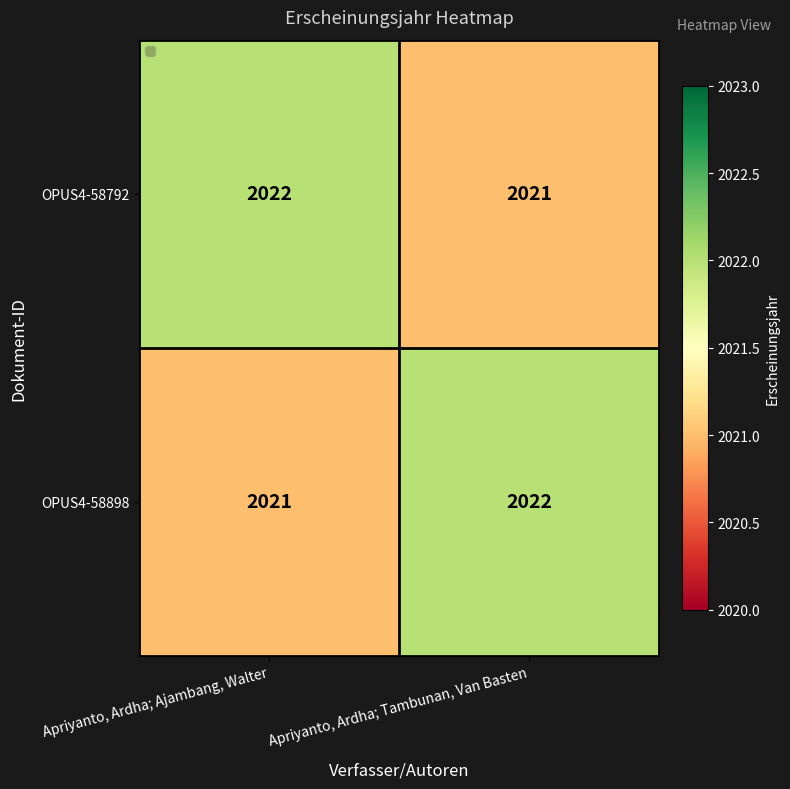

What is the total value across all series at Apriyanto, Ardha; Tambunan, Van Basten?

4043